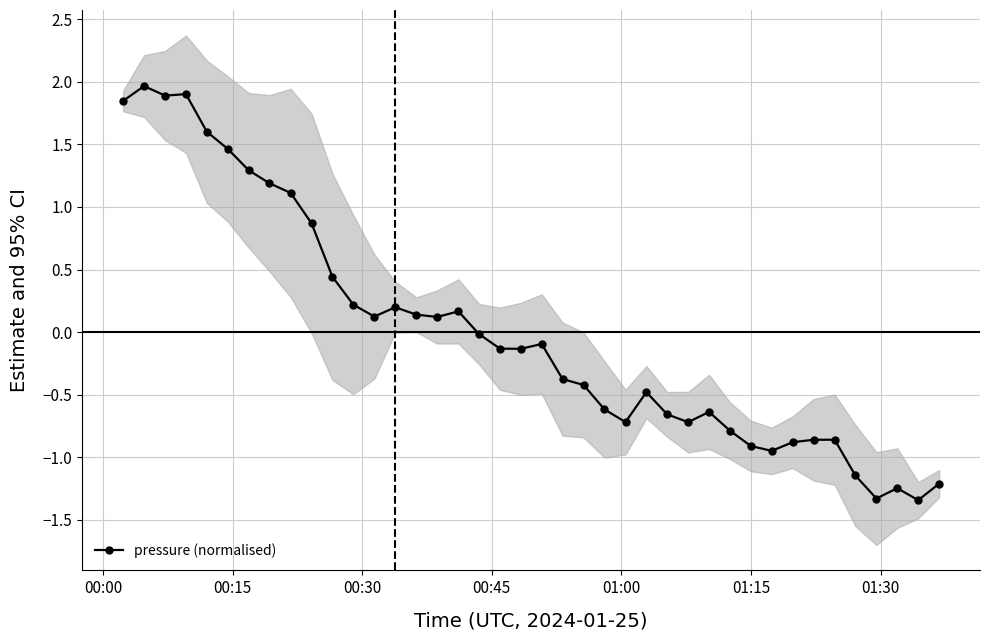

How many interior local peaks (higher than both neighbors) does the data have?

9